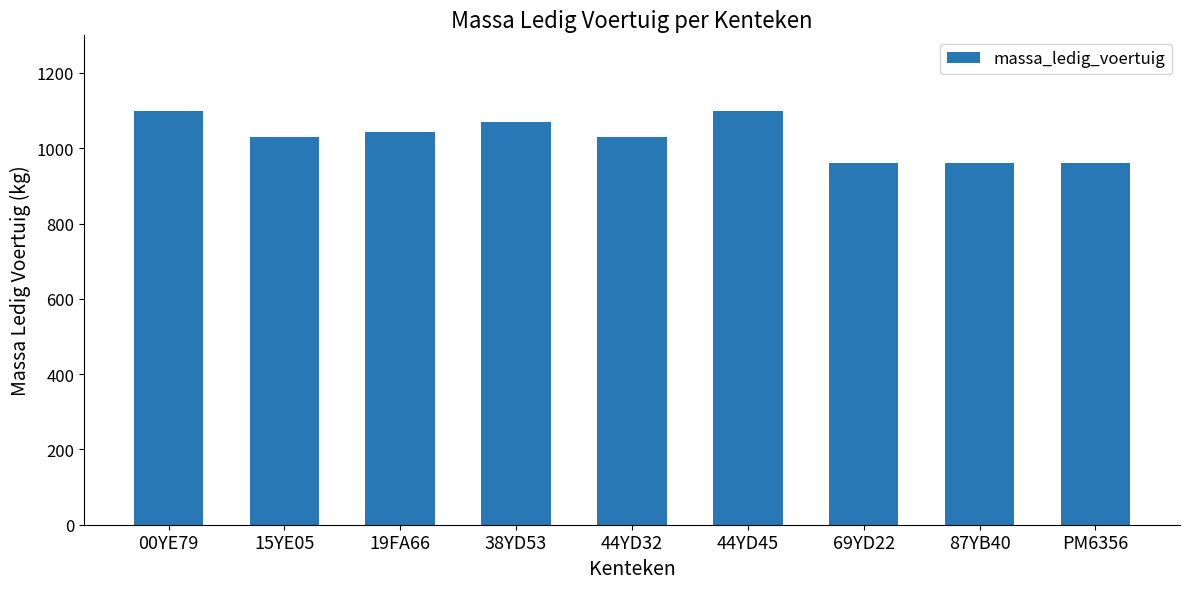

What is the difference between the second highest and minimum values?

140